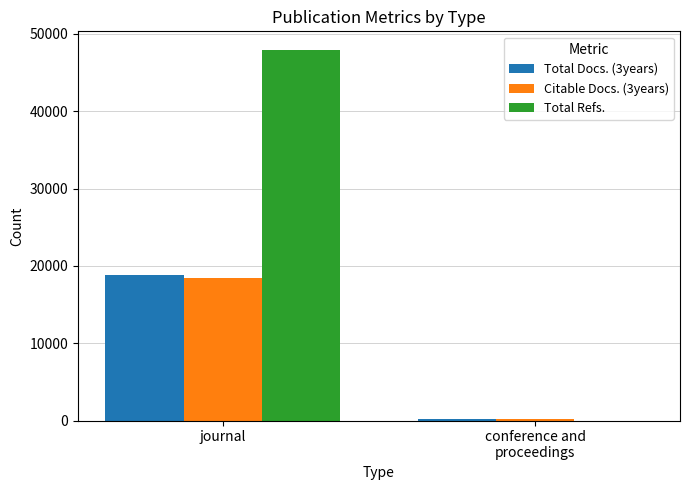

Which label corresponds to the largest value in the chart?

journal